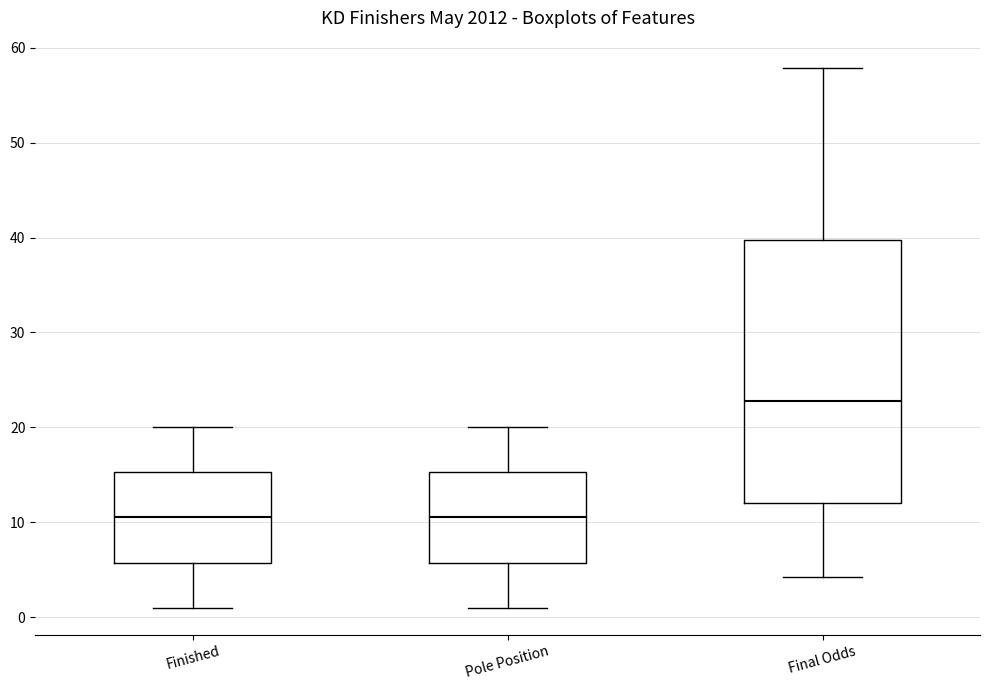

Reading left to right, read every box against the y-axis: the position of its median line, the range the box covers, and the ends of its whiskers. The values are not printed on the chart, so give them approximately, as read against the axis.

Finished: median 11, box 6 to 15, whiskers 1 to 20
Pole Position: median 11, box 6 to 15, whiskers 1 to 20
Final Odds: median 23, box 12 to 40, whiskers 4 to 58